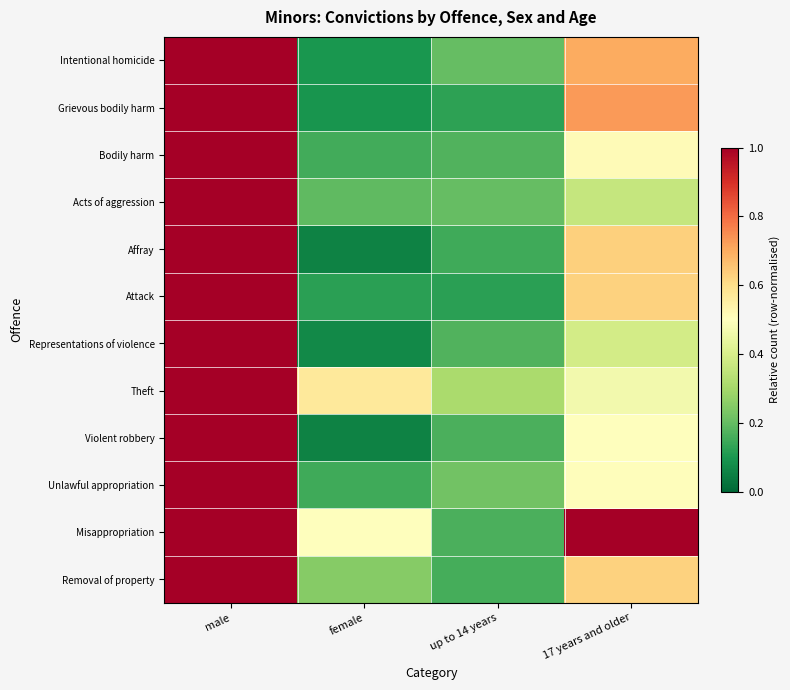

Which has a higher value, up to 14 years or male?

male